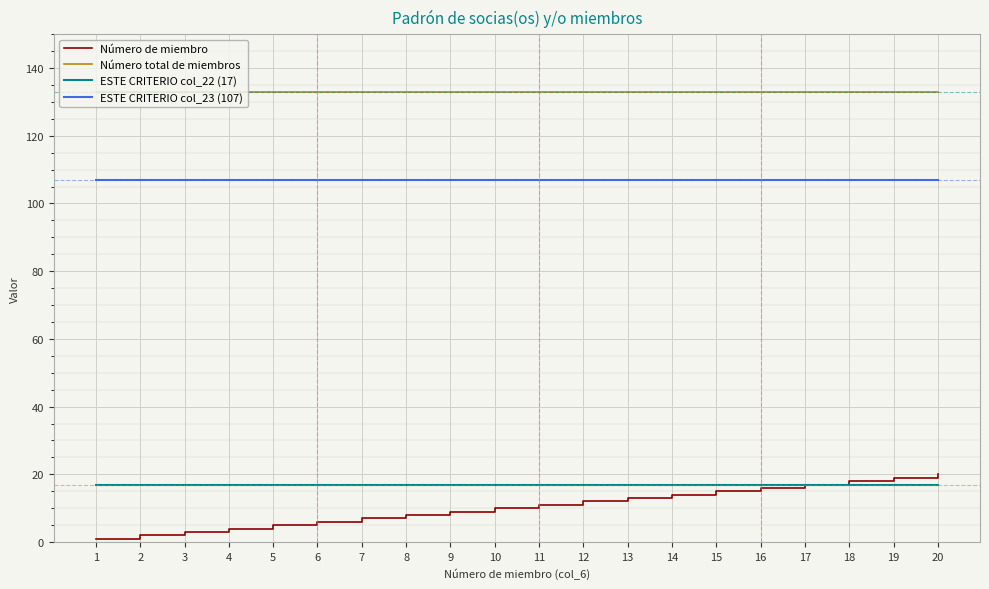

The value of ESTE CRITERIO col_22 (17) at 1 is 17. True or false?

True